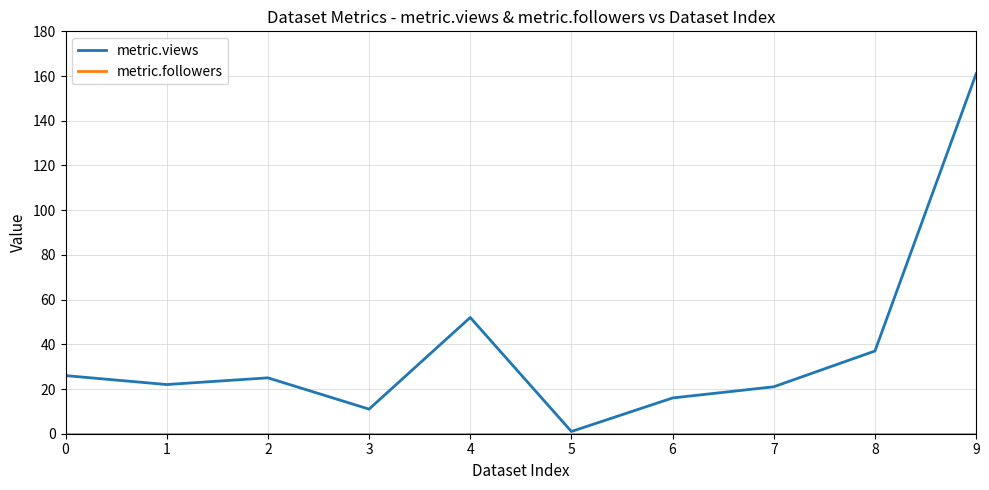

What is the approximate value of metric.views at 7?

21